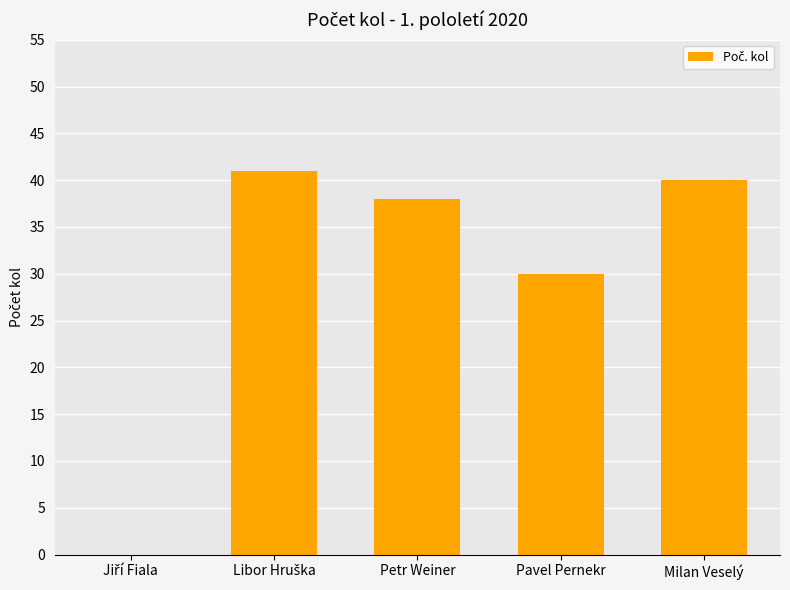

What is the ratio of the value at Milan Veselý to the value at Pavel Pernekr?

1.3